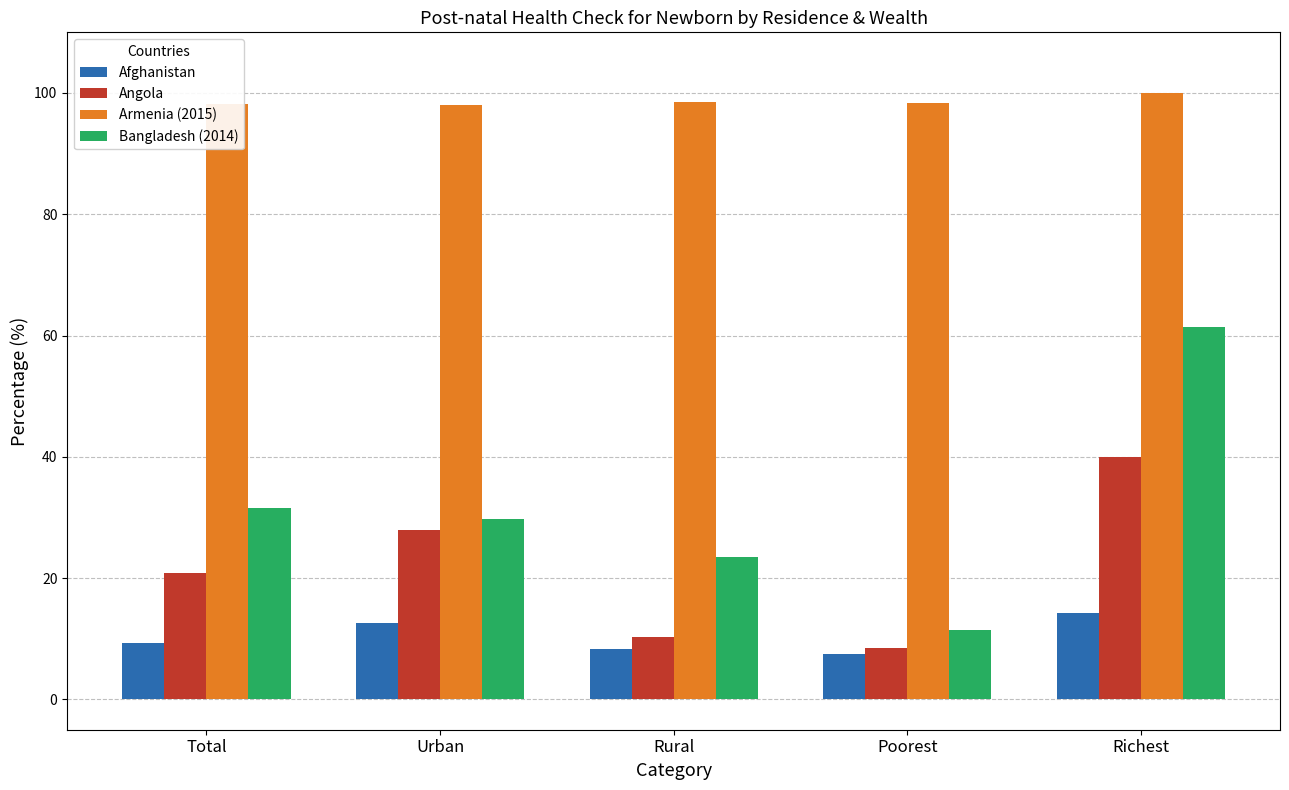

List the series in order of their peak value, lowest first.

Afghanistan, Angola, Bangladesh (2014), Armenia (2015)